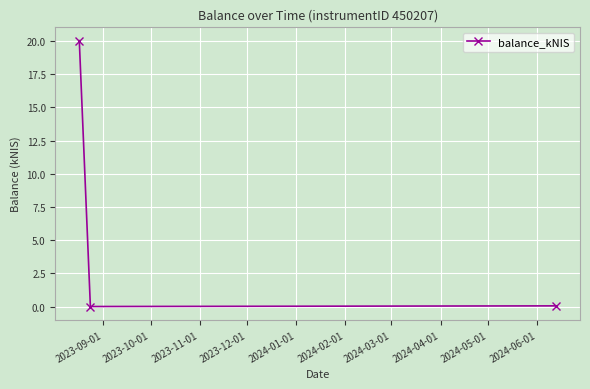

Count the number of categories in the chart.

3